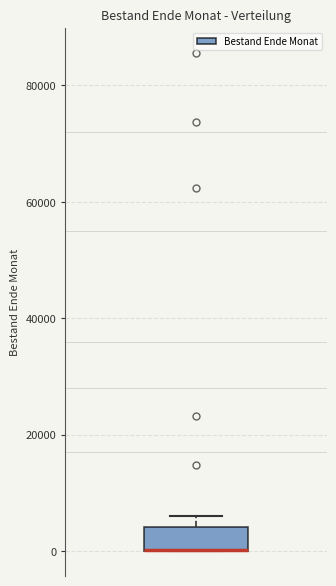

Transcribe this box plot: give where the median line is, the range the box spans, and where the two whiskers end, as read against the y-axis. The values are not printed on the chart, so give them approximately, as read against the axis.

median 0 (drawn on the box's lower edge), box 0 to 4000, whiskers 0 to 6000